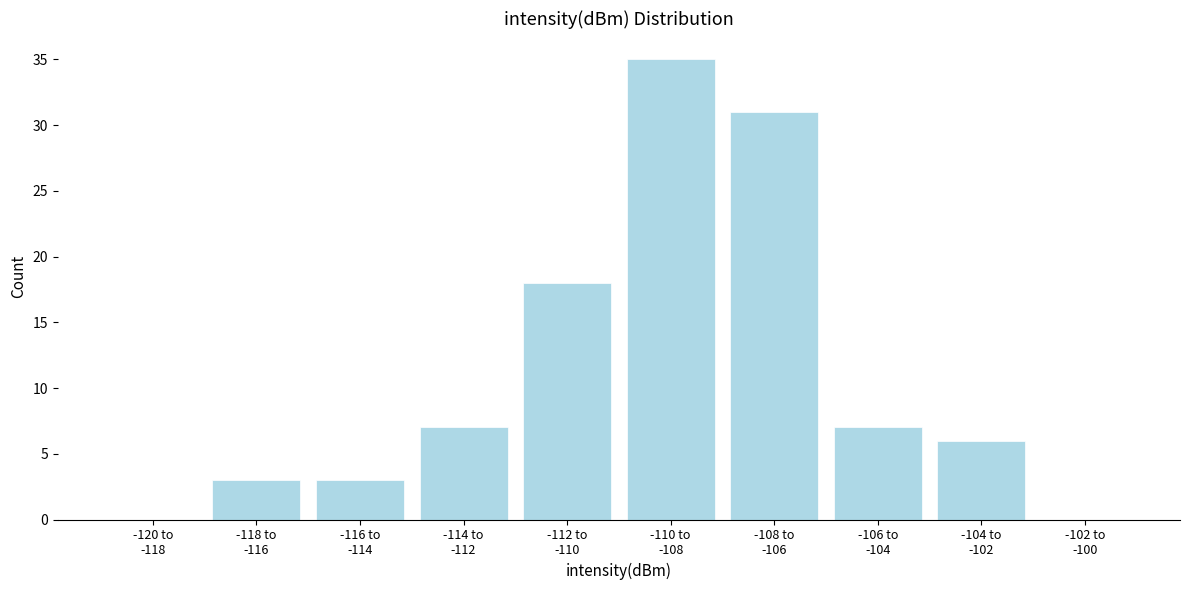

What is the greatest value displayed?

35